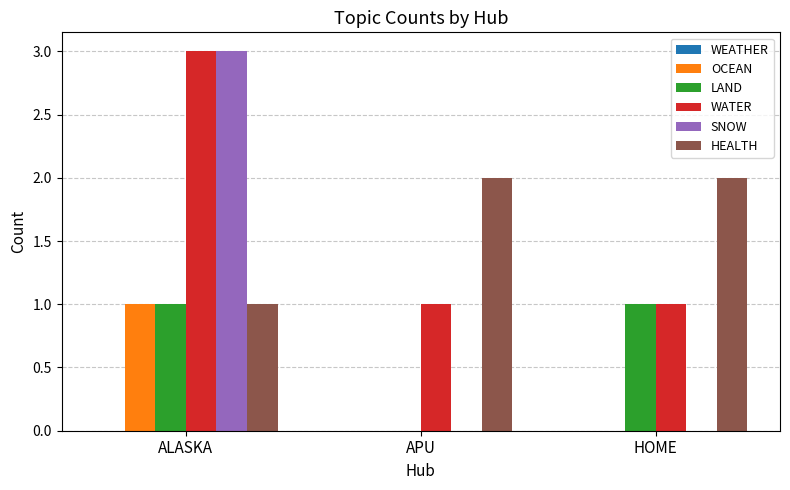

True or false: OCEAN has a value of 0 at HOME.

True